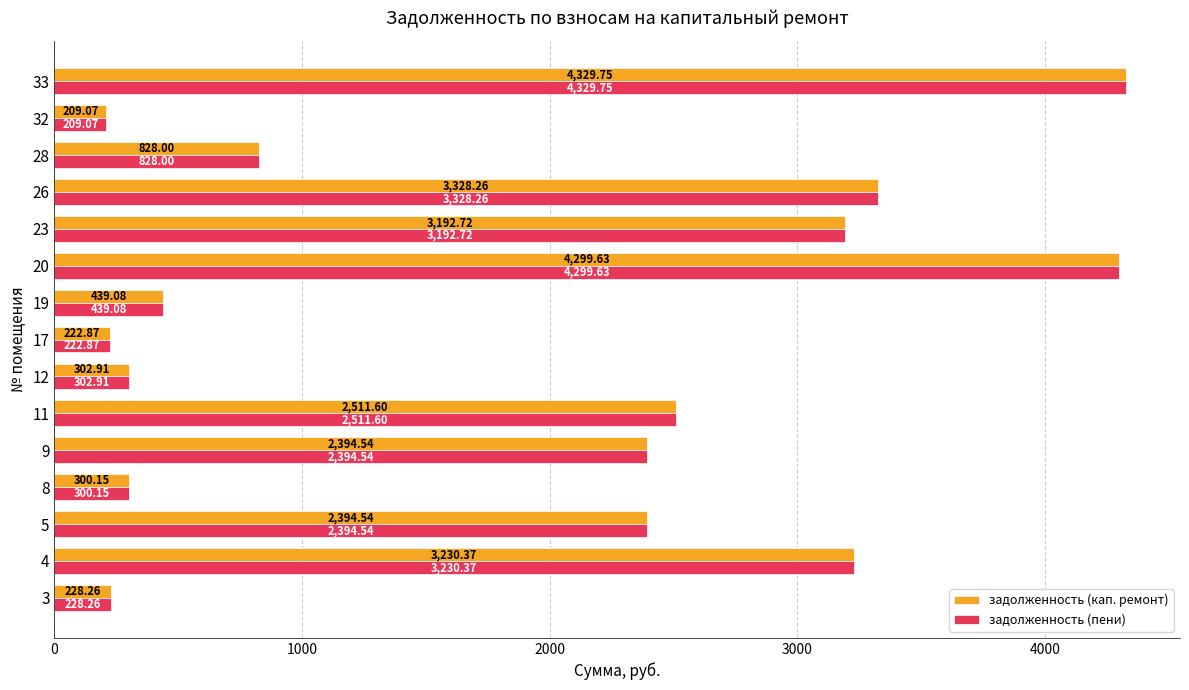

What is the average value of the задолженность (кап. ремонт) series?

1880.8